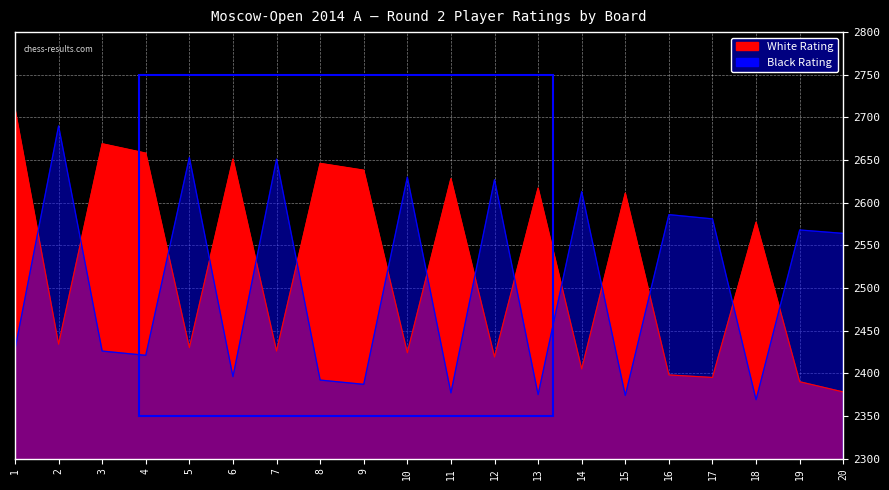

How many distinct data groups are displayed?

2